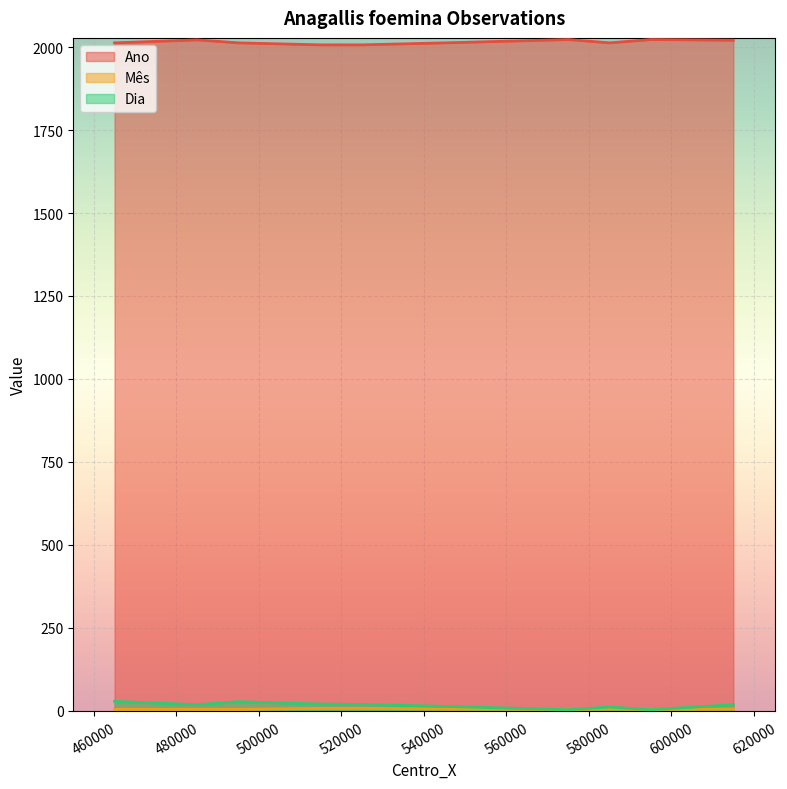

At which category is the sum across all series the highest?

485000